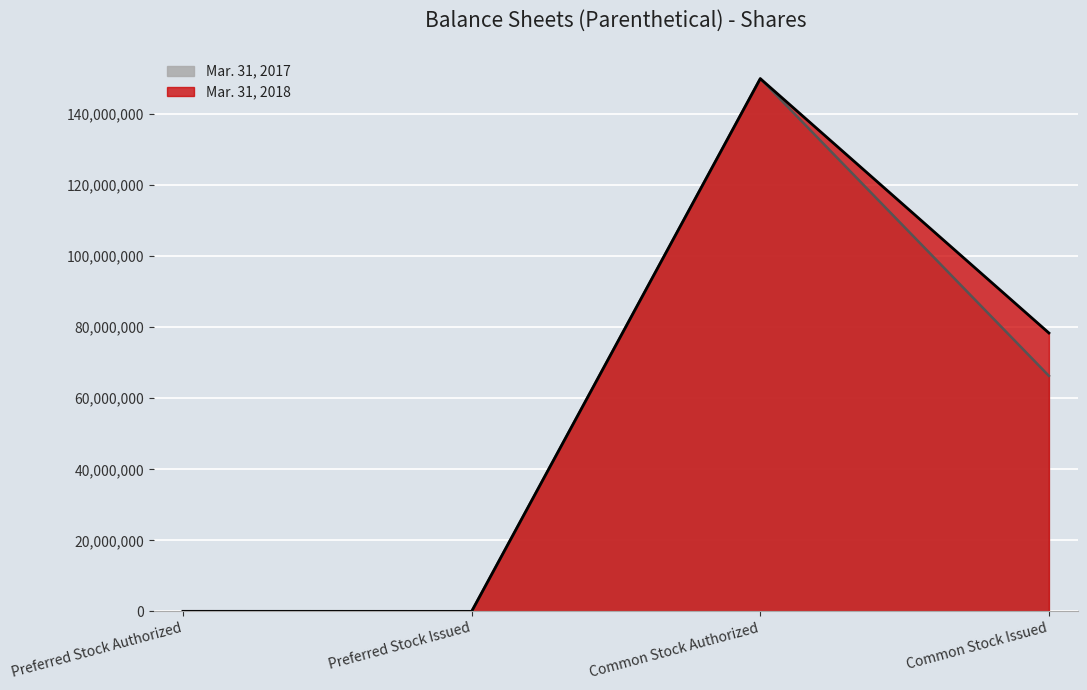

What is the approximate value of Mar. 31, 2017 at Preferred Stock Authorized, to the nearest 100?

10000